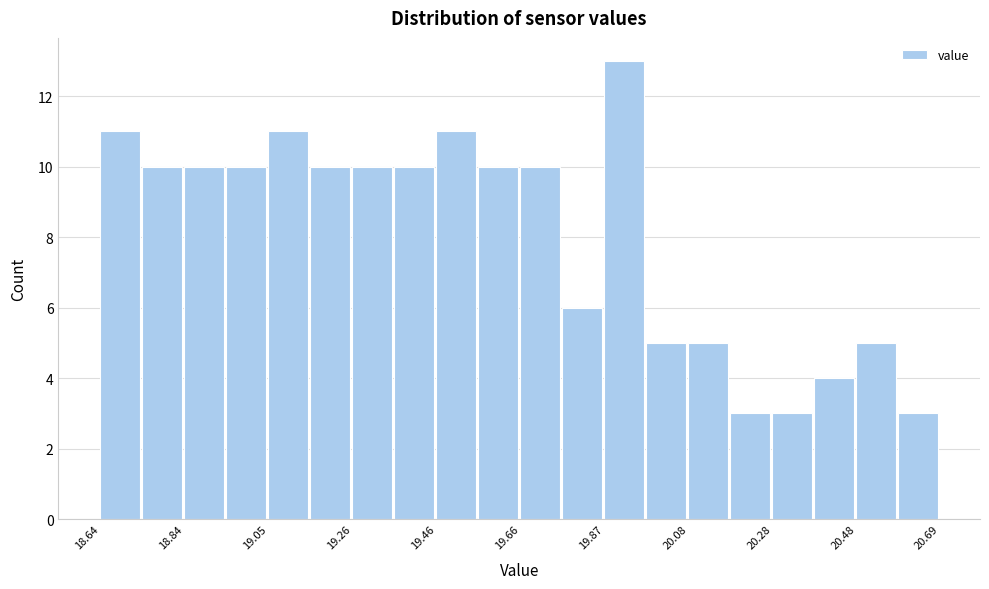

Around what value on the x-axis is the tallest bar? Give the approximate position of its centre, as read against the axis.

19.90